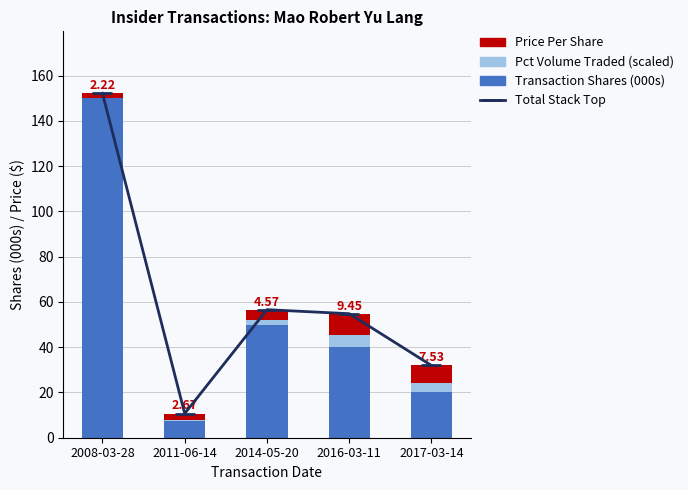

What is the sum of all Pct Volume Traded (scaled) values?

12.4